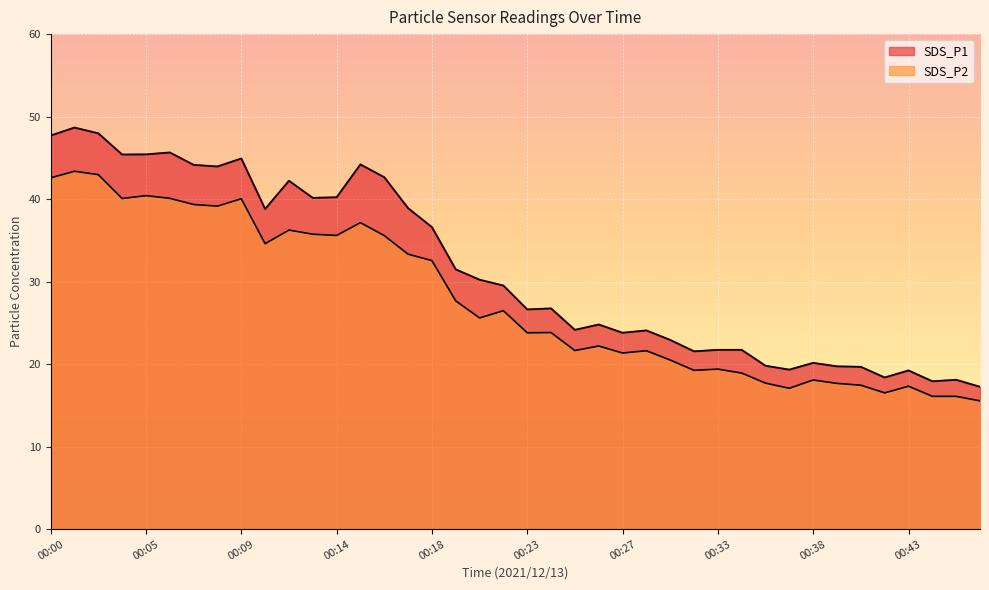

At which category is the sum across all series the highest?

00:01